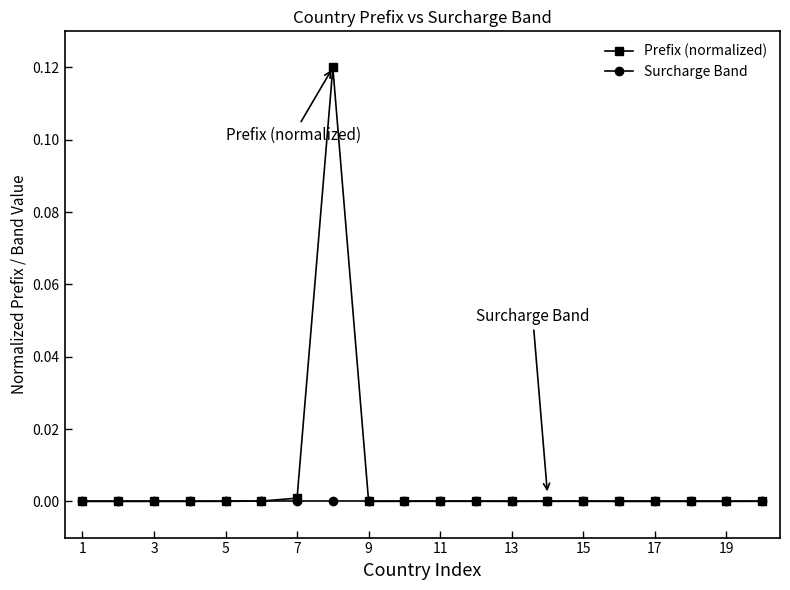

Does the chart display data point markers on the line(s)?

Yes